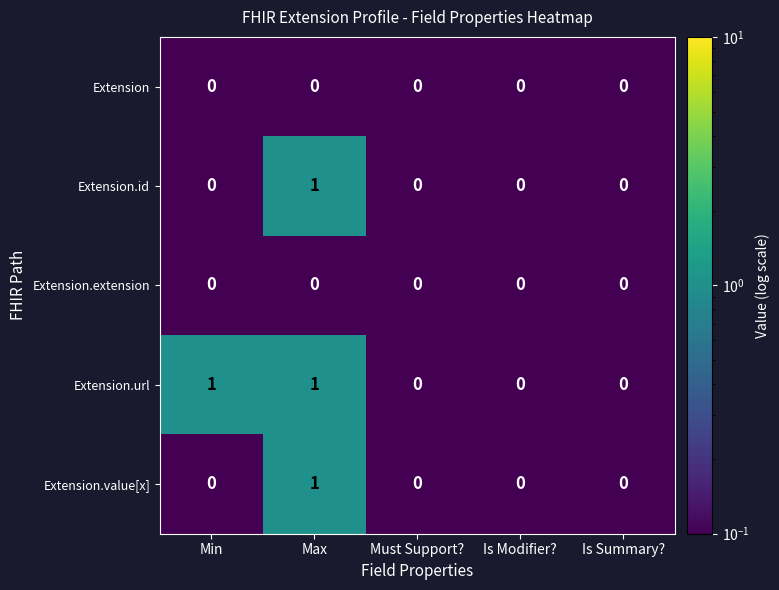

The value of Extension at Is Modifier? is 0. True or false?

True